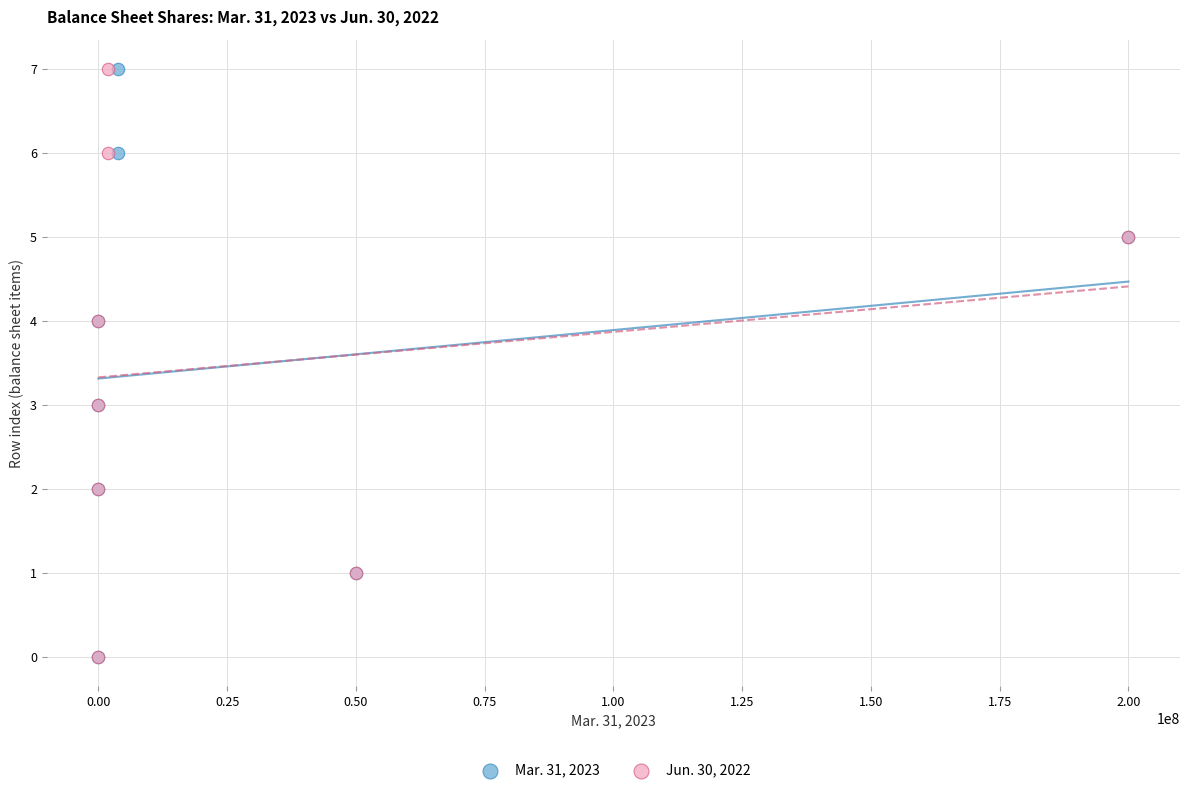

What are all the series names shown in the legend?

Mar. 31, 2023, Jun. 30, 2022